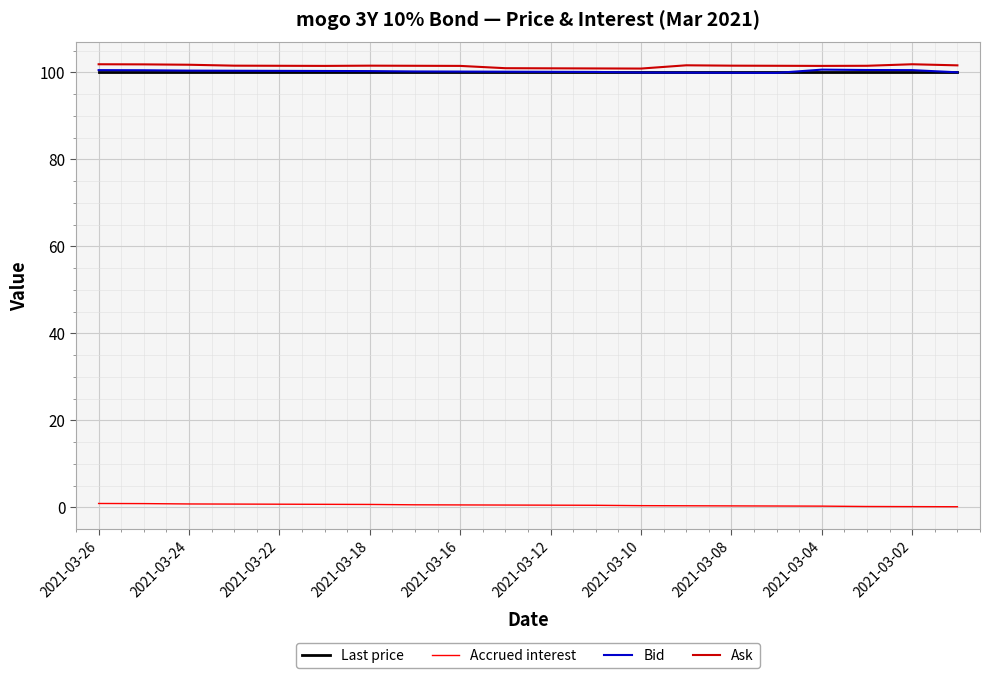

True or false: Bid and Accrued interest cross at least once.

False